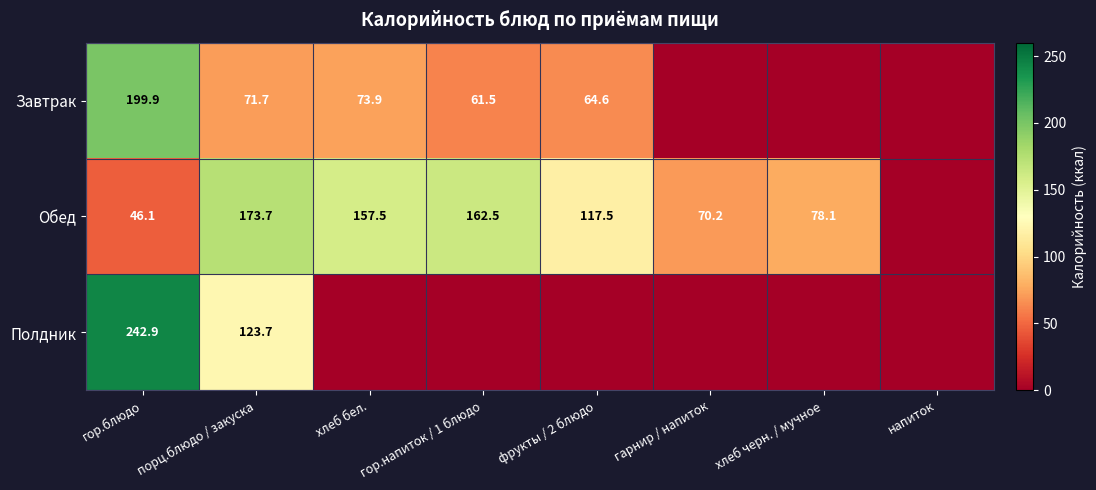

The Обед series shows 173.7 at порц.блюдо / закуска. True or false?

True